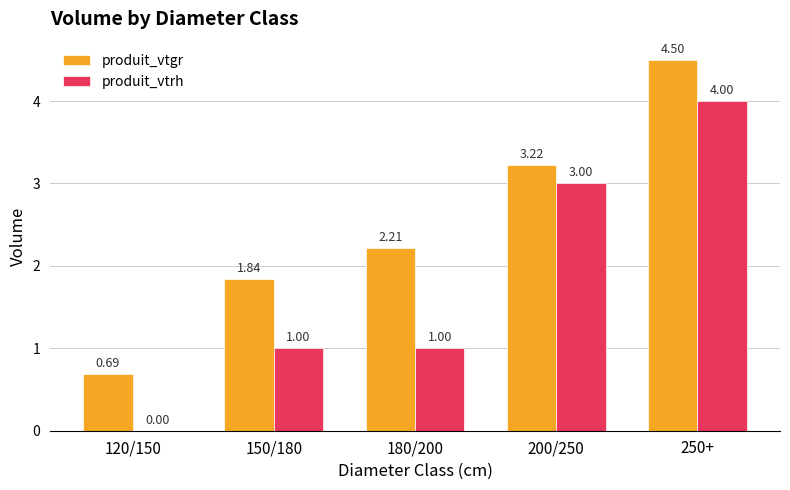

Which category has the highest value in the produit_vtgr series?

250+